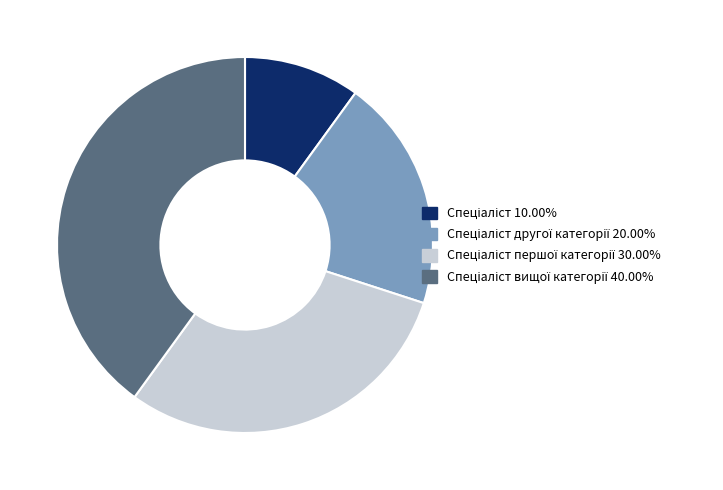

Is there any slice that represents more than half of the pie?

No